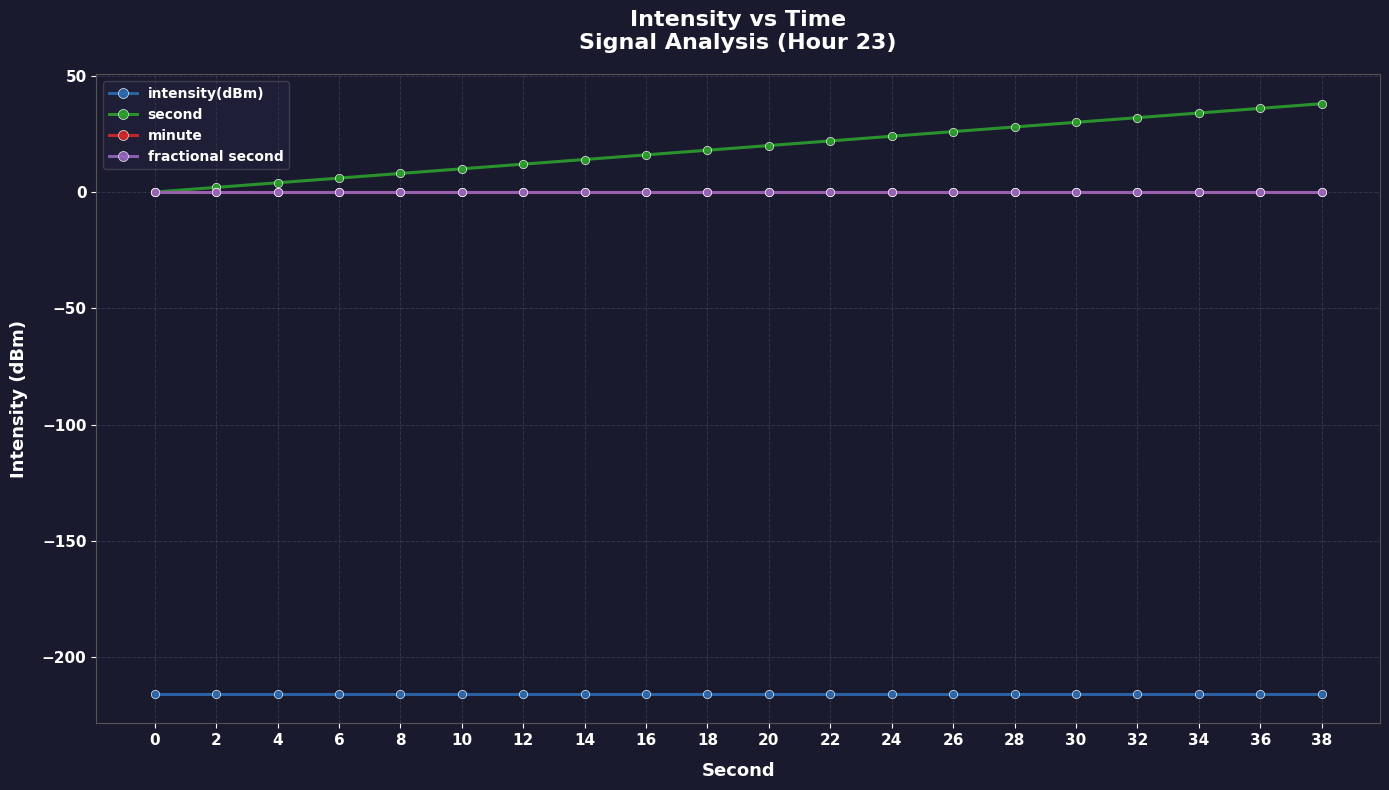

True or false: intensity(dBm) has more than 0 points higher than both neighbors.

False